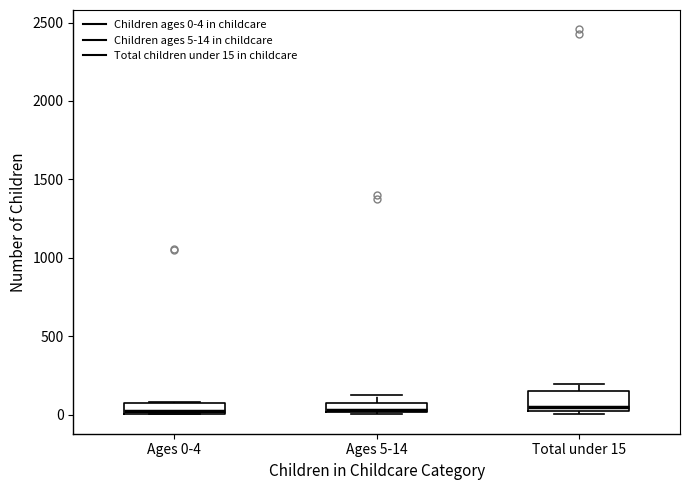

Where is the upper edge of the box for Ages 0-4 on the y-axis? The values are not printed on the chart, so give them approximately, as read against the axis.

50